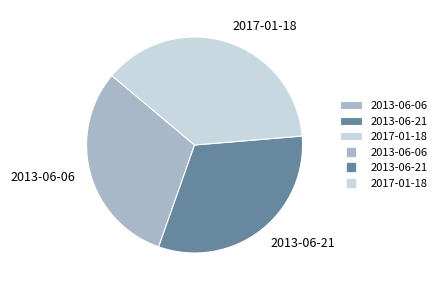

How many slices are in this pie chart?

3